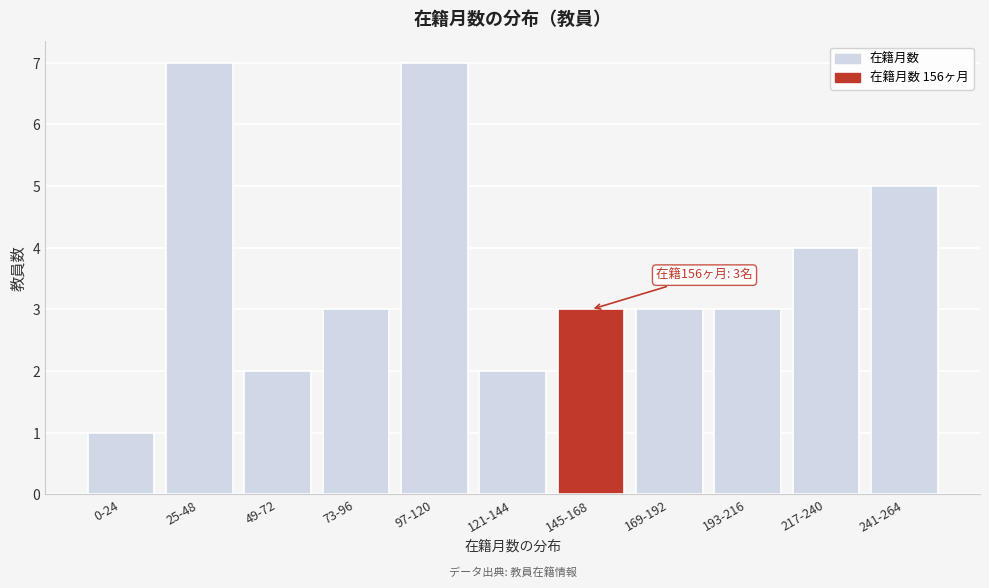

Reading right to left, extract all data points from this chart.

241-264=5	217-240=4	193-216=3	169-192=3	145-168=3	121-144=2	97-120=7	73-96=3	49-72=2	25-48=7	0-24=1